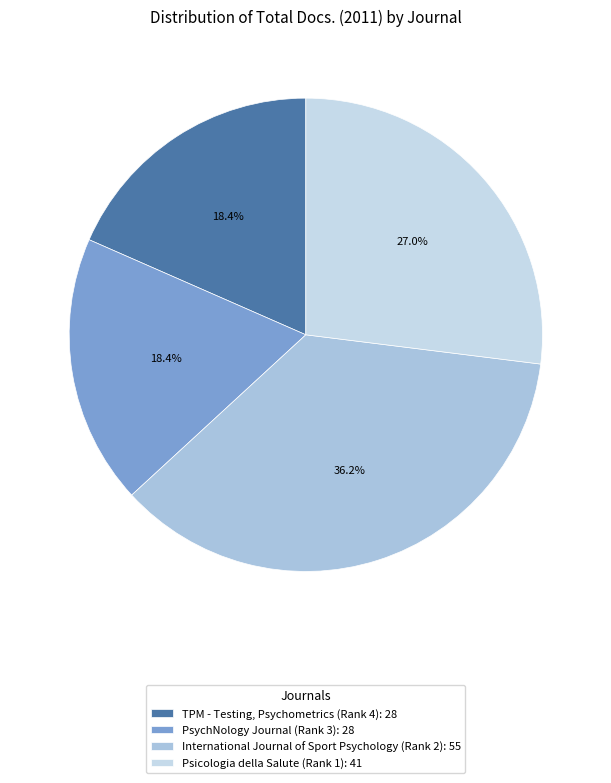

Rank the categories by value from highest to lowest.

International Journal of Sport Psychology (Rank 2), Psicologia della Salute (Rank 1), TPM - Testing, Psychometrics (Rank 4), PsychNology Journal (Rank 3)